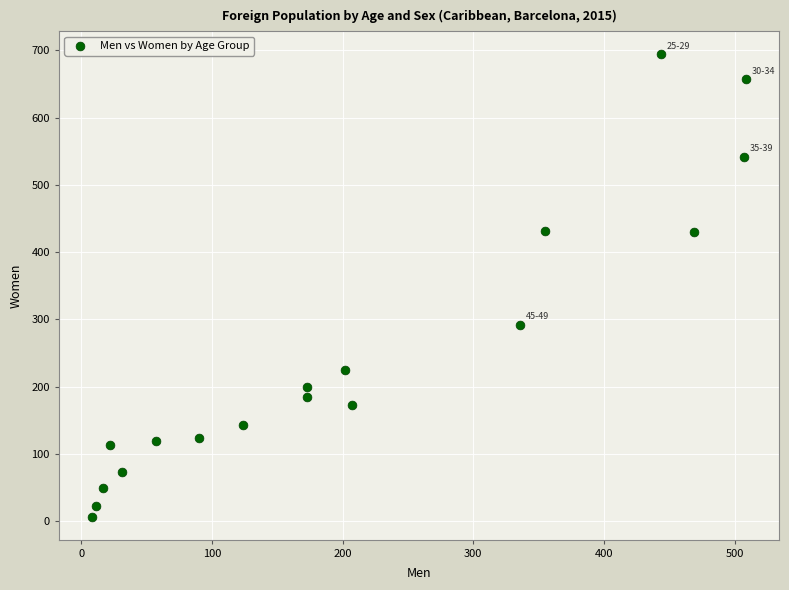

What is the range of Y values (max minus min)?

687